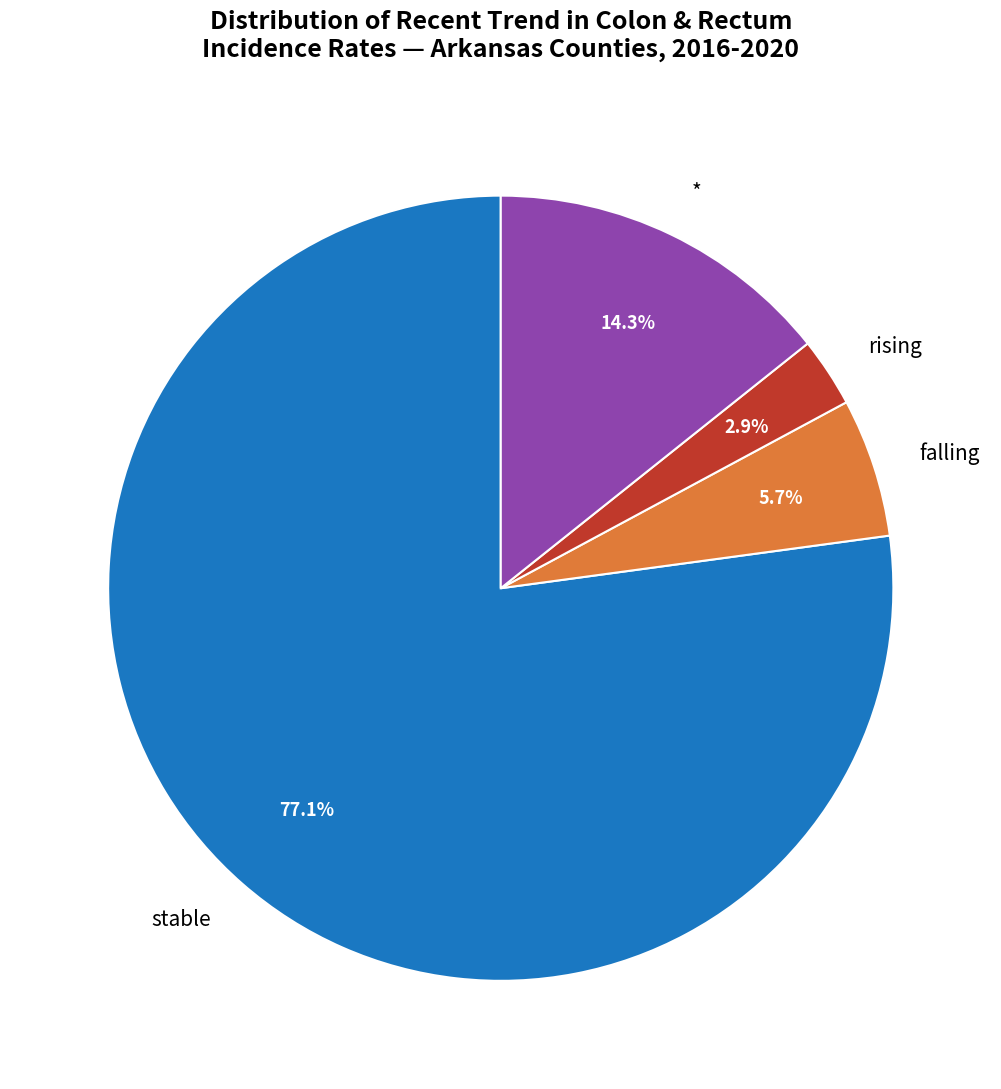

Which has a higher value, falling or rising?

falling